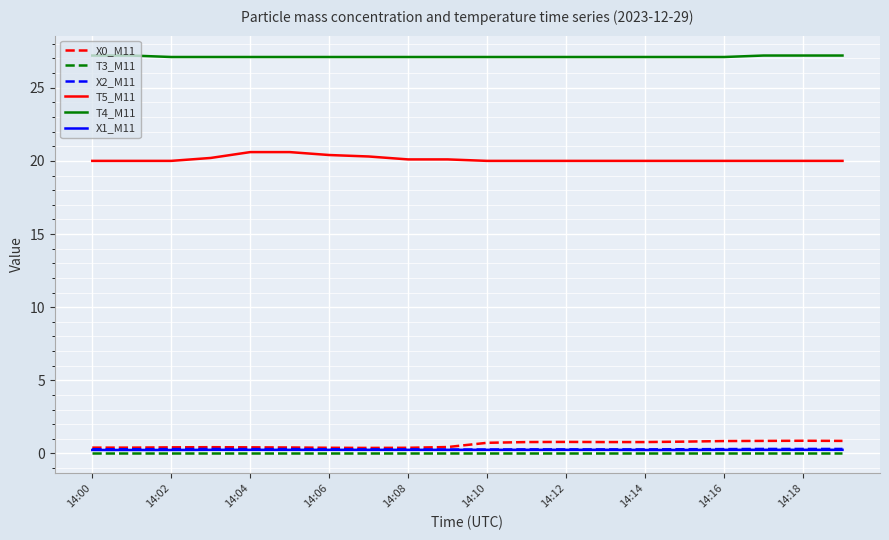

True or false: T5_M11 and X0_M11 intersect in this chart.

False